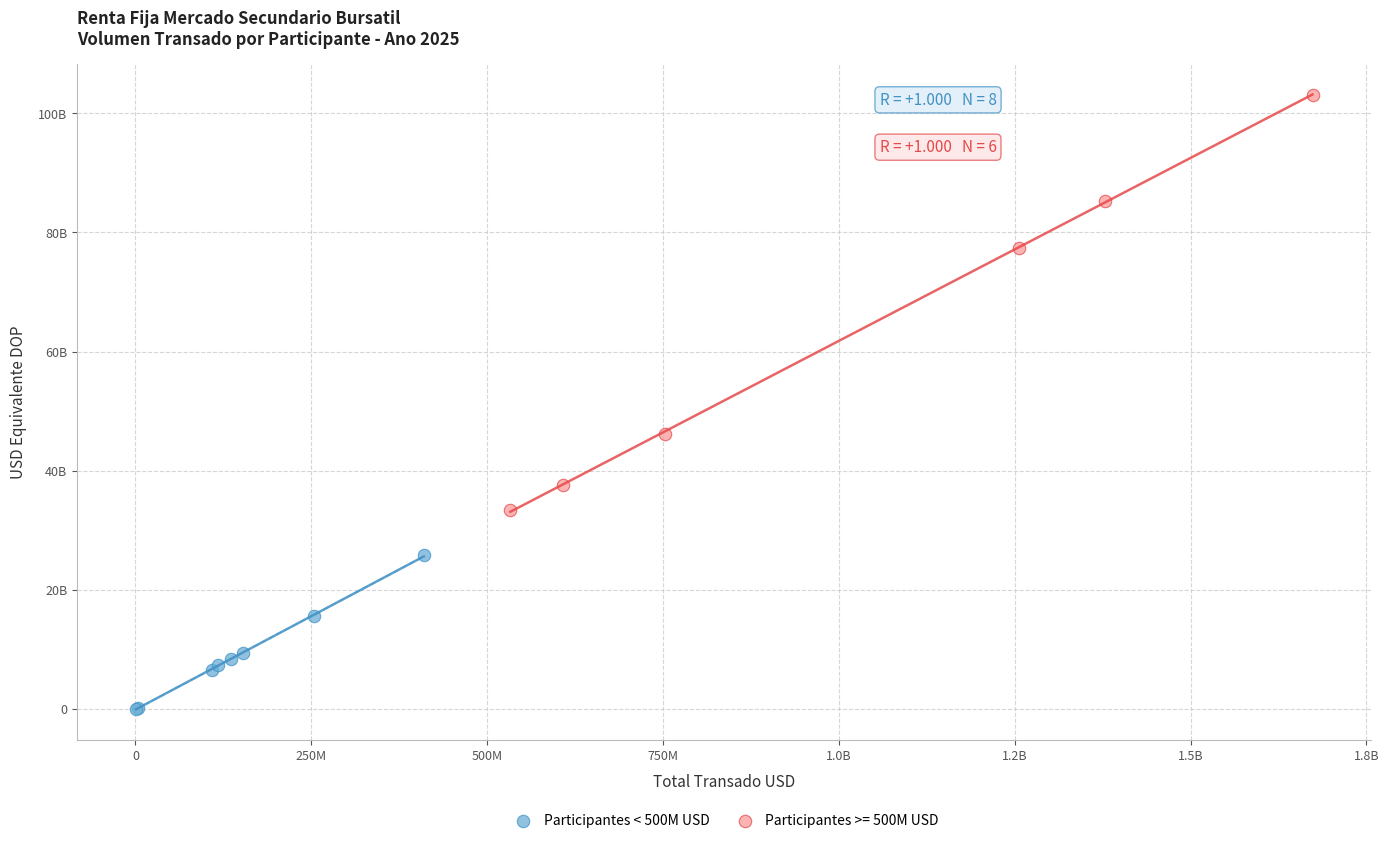

What are all the series names shown in the legend?

Participantes < 500M USD, Participantes >= 500M USD